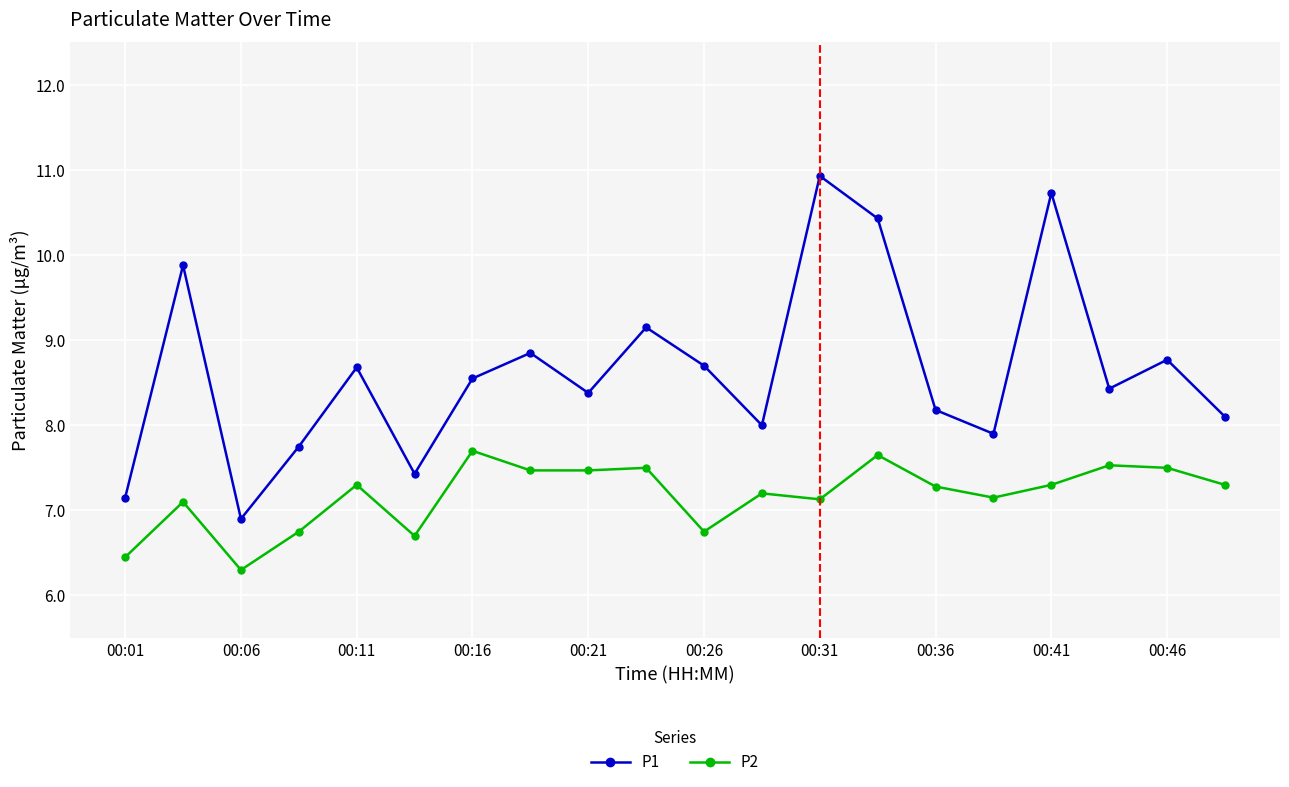

What is the value of the P1 point at the 14th from the left?

10.4